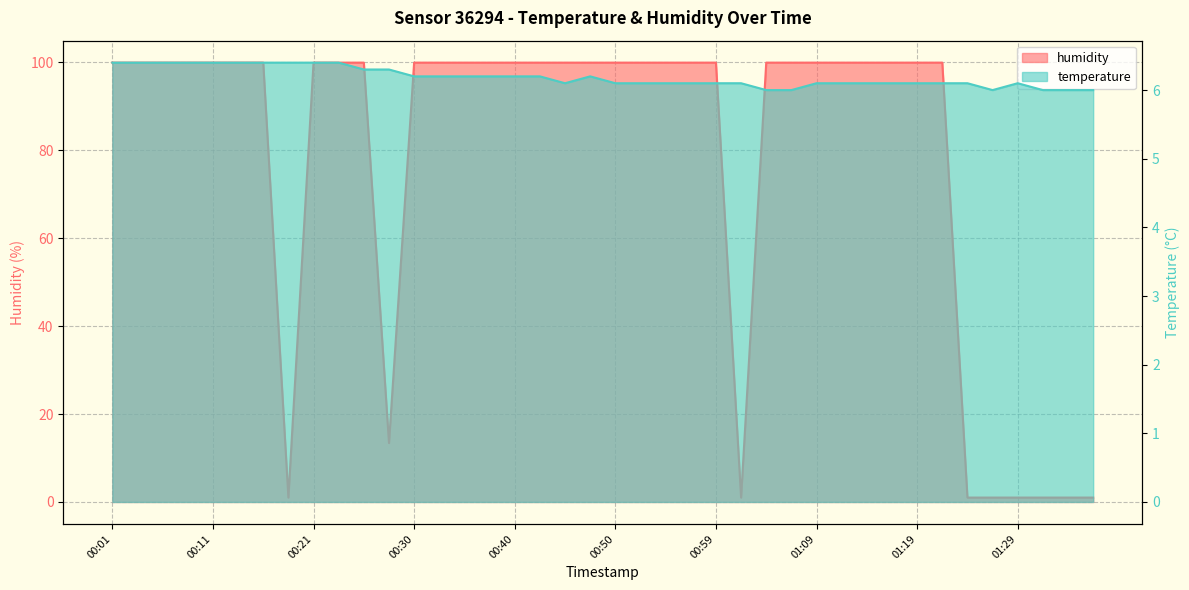

At which category is the sum across all series the highest?

00:01